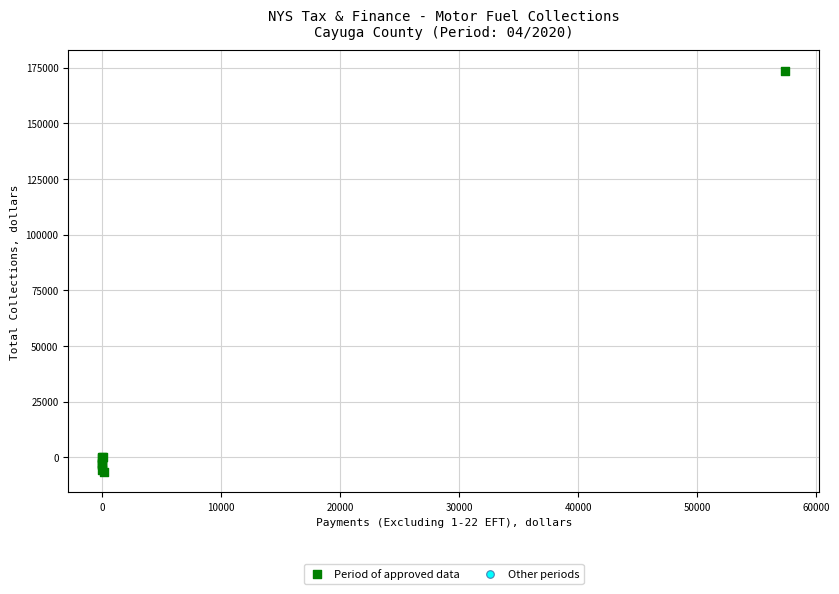

Which series reaches the maximum Y coordinate?

Period of approved data